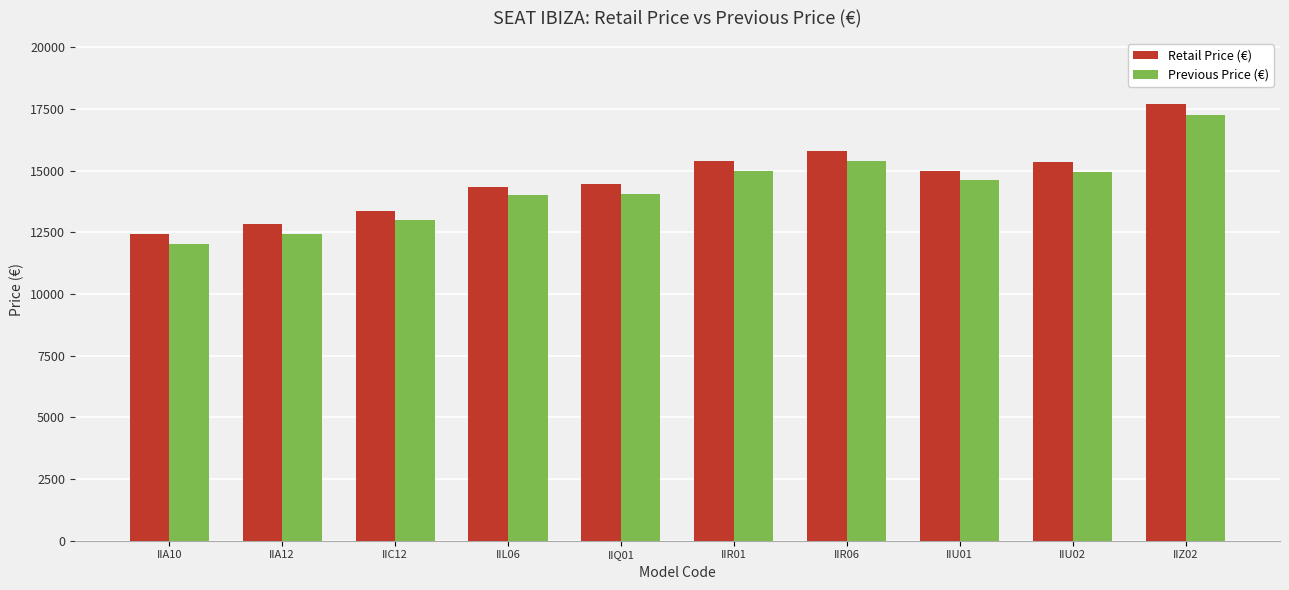

What is the average value of the Retail Price (€) series?

14672.9